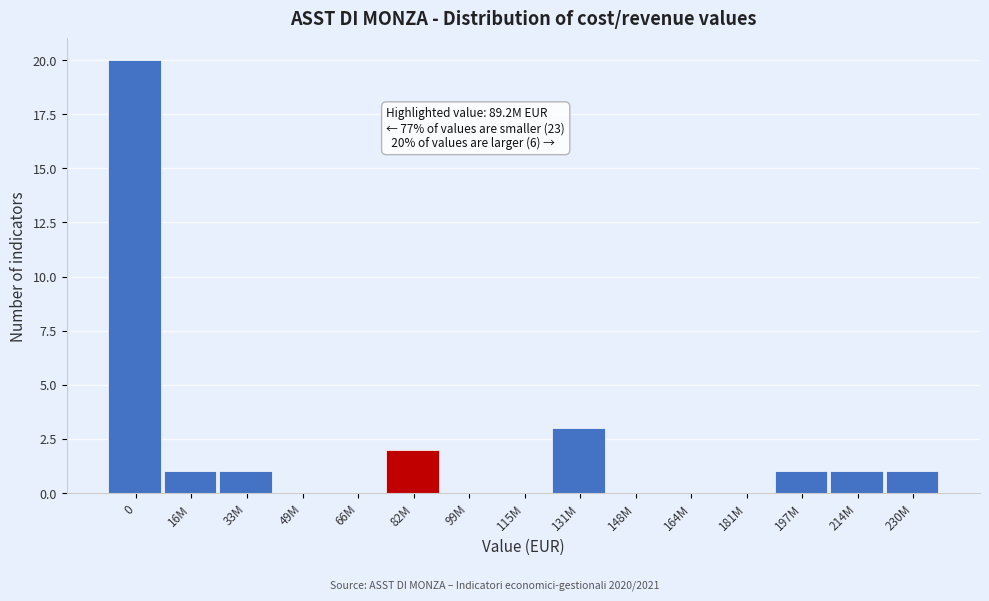

Reading left to right, transcribe all the data shown in this chart.

0=20	16M=1	33M=1	49M=0	66M=0	82M=2	99M=0	115M=0	131M=3	148M=0	164M=0	181M=0	197M=1	214M=1	230M=1